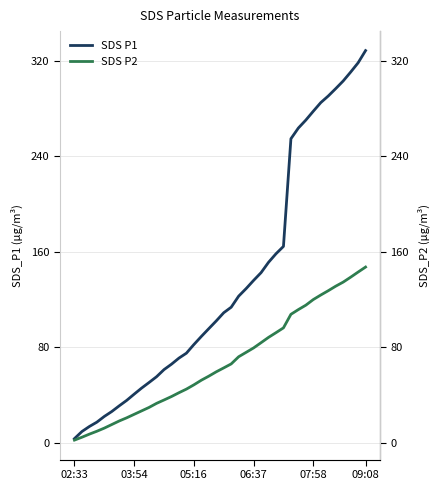

The SDS P2 series shows 53.9 at 25. True or false?

False